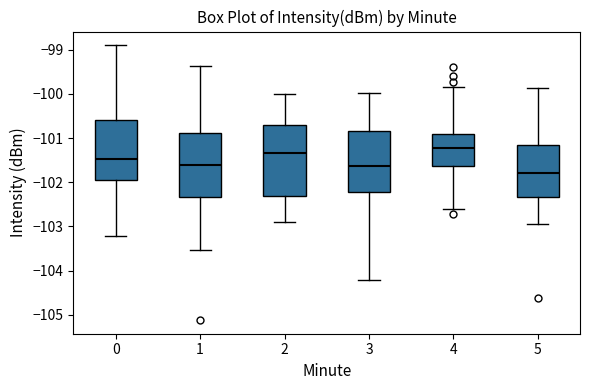

Where does the upper whisker of the box at x = 3 end on the y-axis? The values are not printed on the chart, so give them approximately, as read against the axis.

-100.0